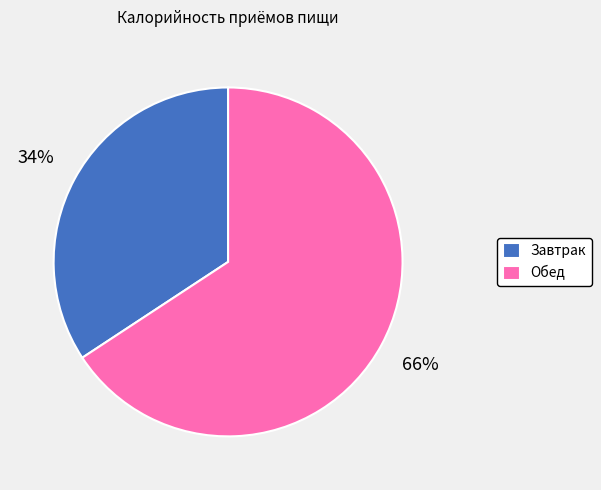

The Обед slice represents 55% of the pie. True or false?

False